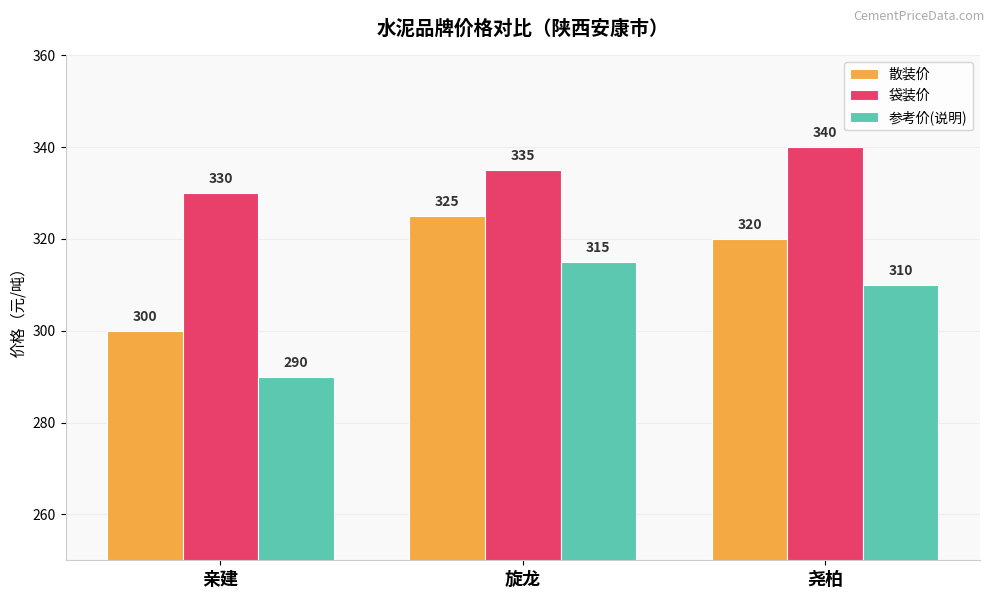

At which label is 参考价(说明) closest to 302?

尧柏